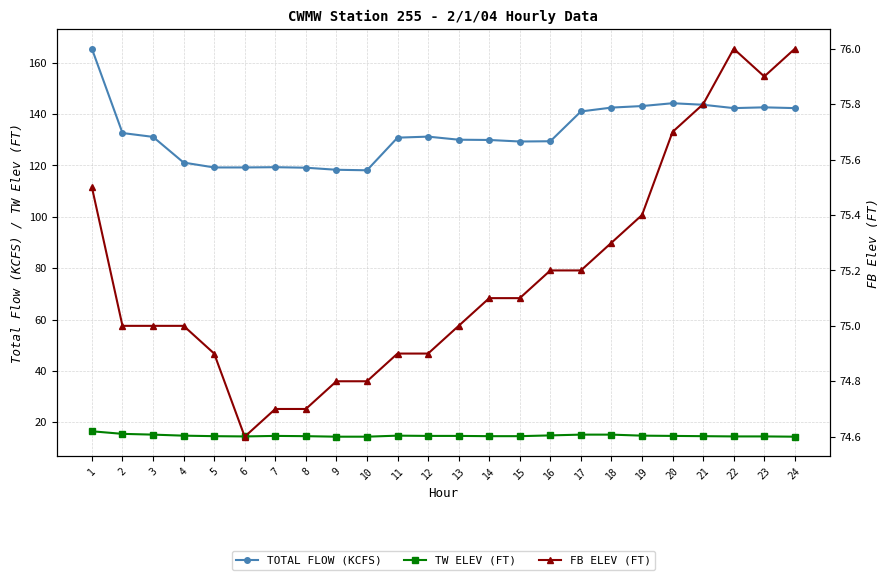

Read the TOTAL FLOW (KCFS) value at 7.

119.3